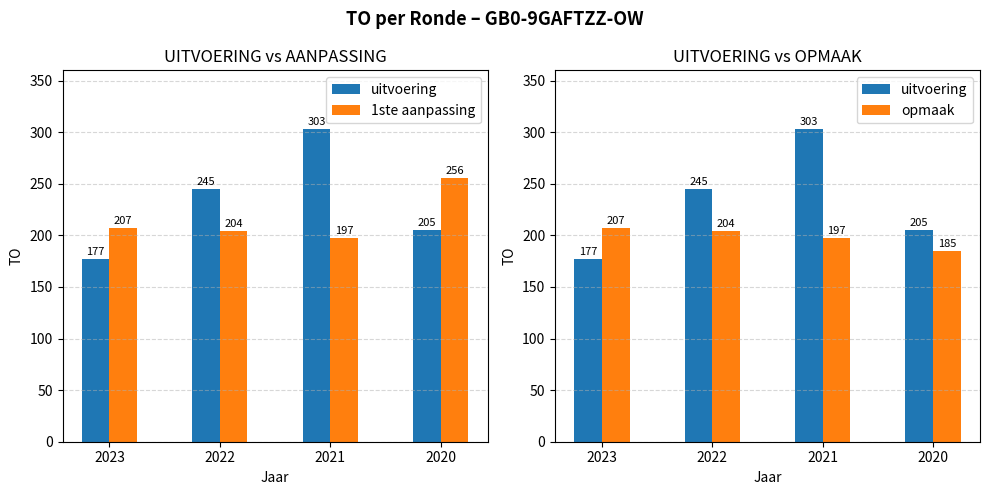

True or false: 1ste aanpassing has a value of 256 at 2020.

True